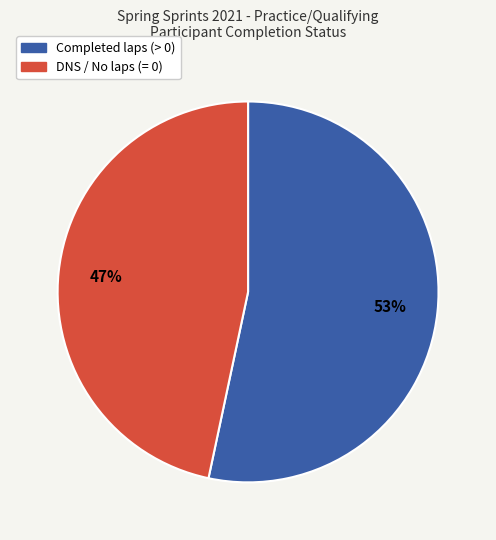

How many slices are in this pie chart?

2